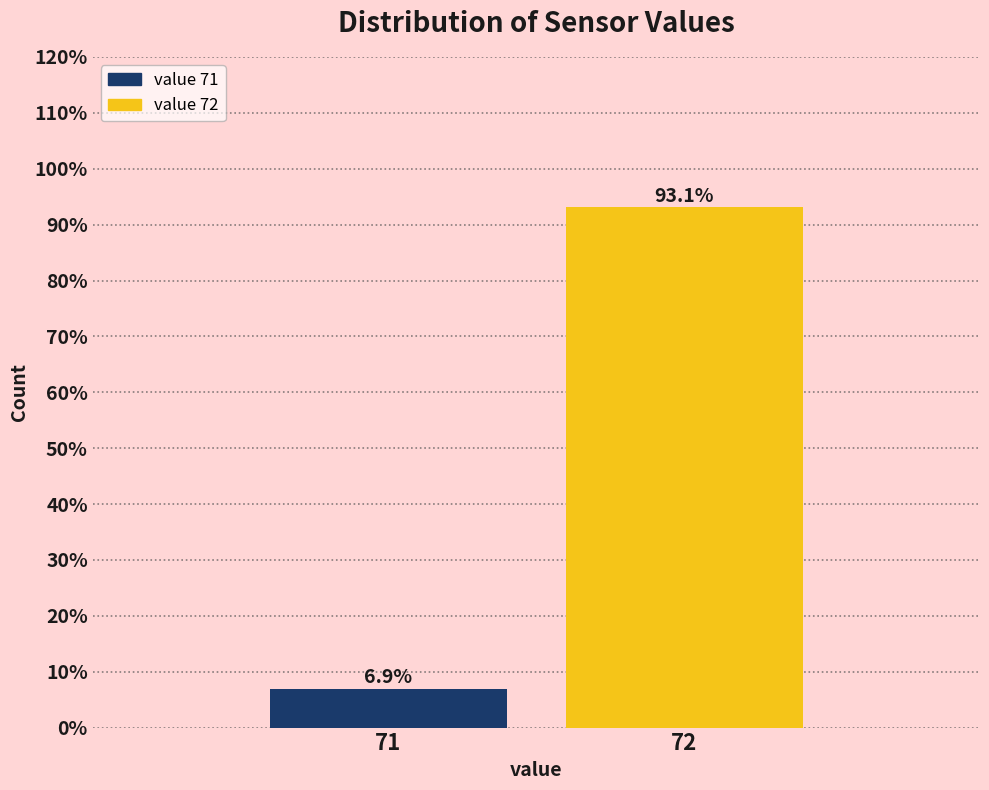

Reading right to left, what are all the values shown in this chart?

72=93.1	71=6.9